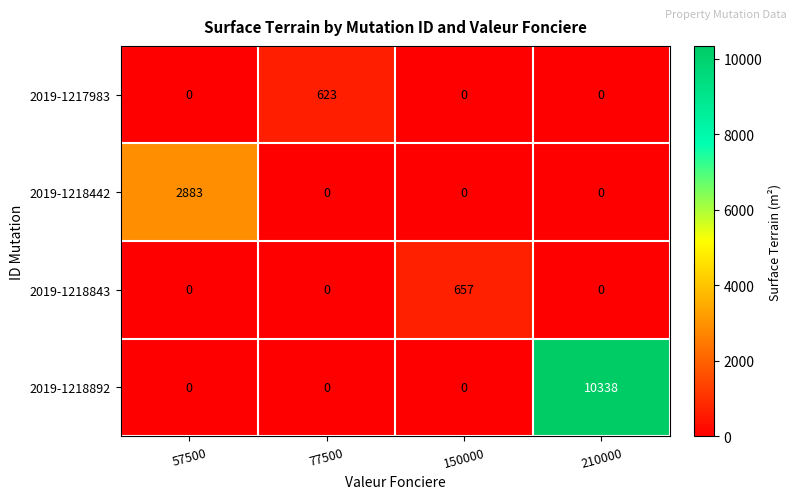

What is the difference between the 2019-1218442 values at 57500 and 150000?

2883